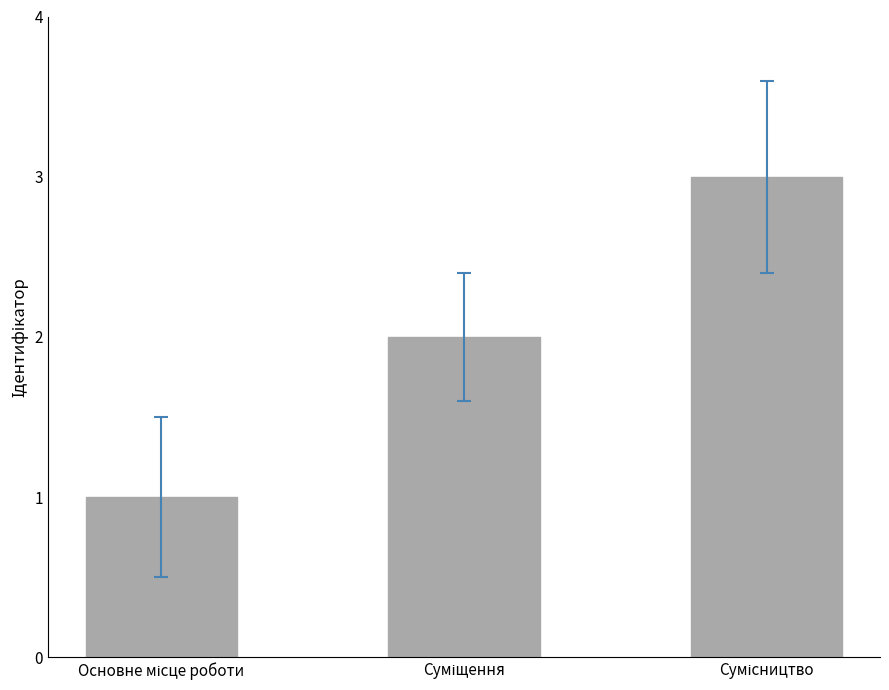

Reading right to left, list all the values displayed in this chart.

3	2	1